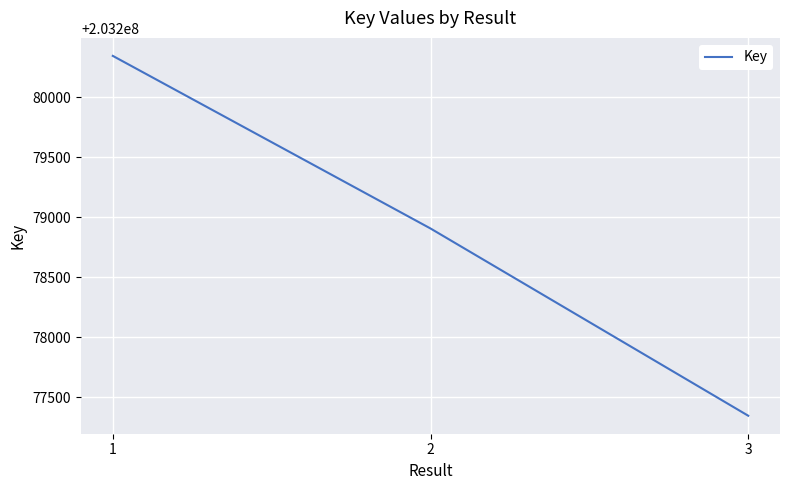

Which label corresponds to the smallest value in the chart?

3